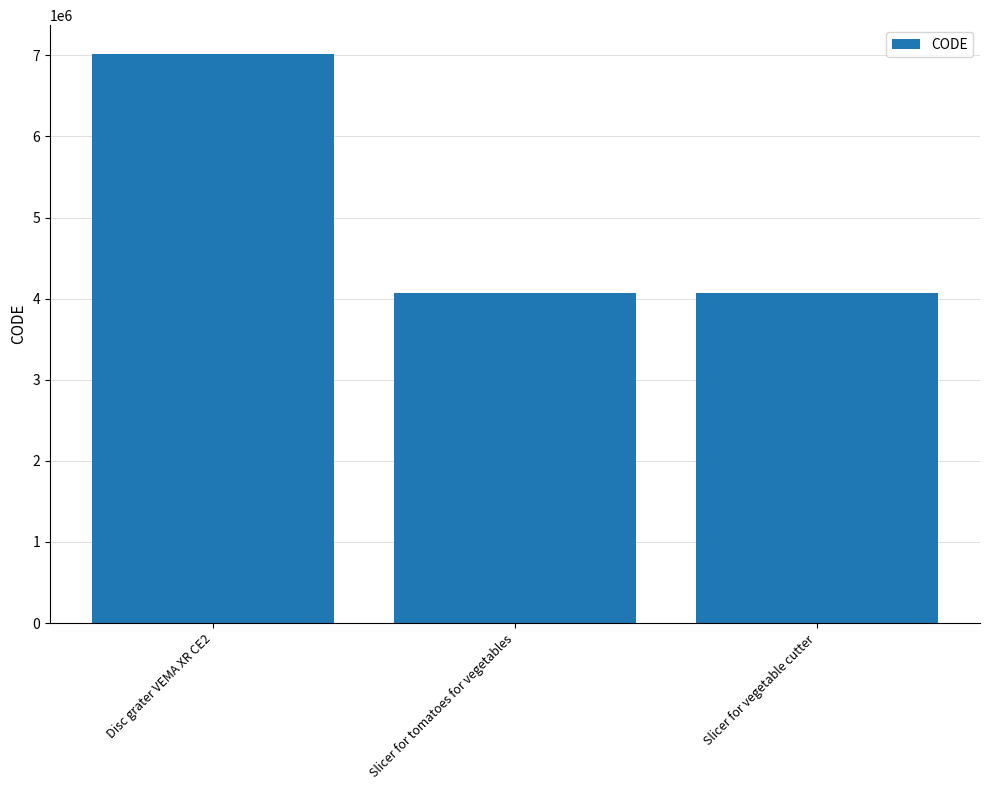

Is it true that the value at Slicer for tomatoes for vegetables is 4072736?

True